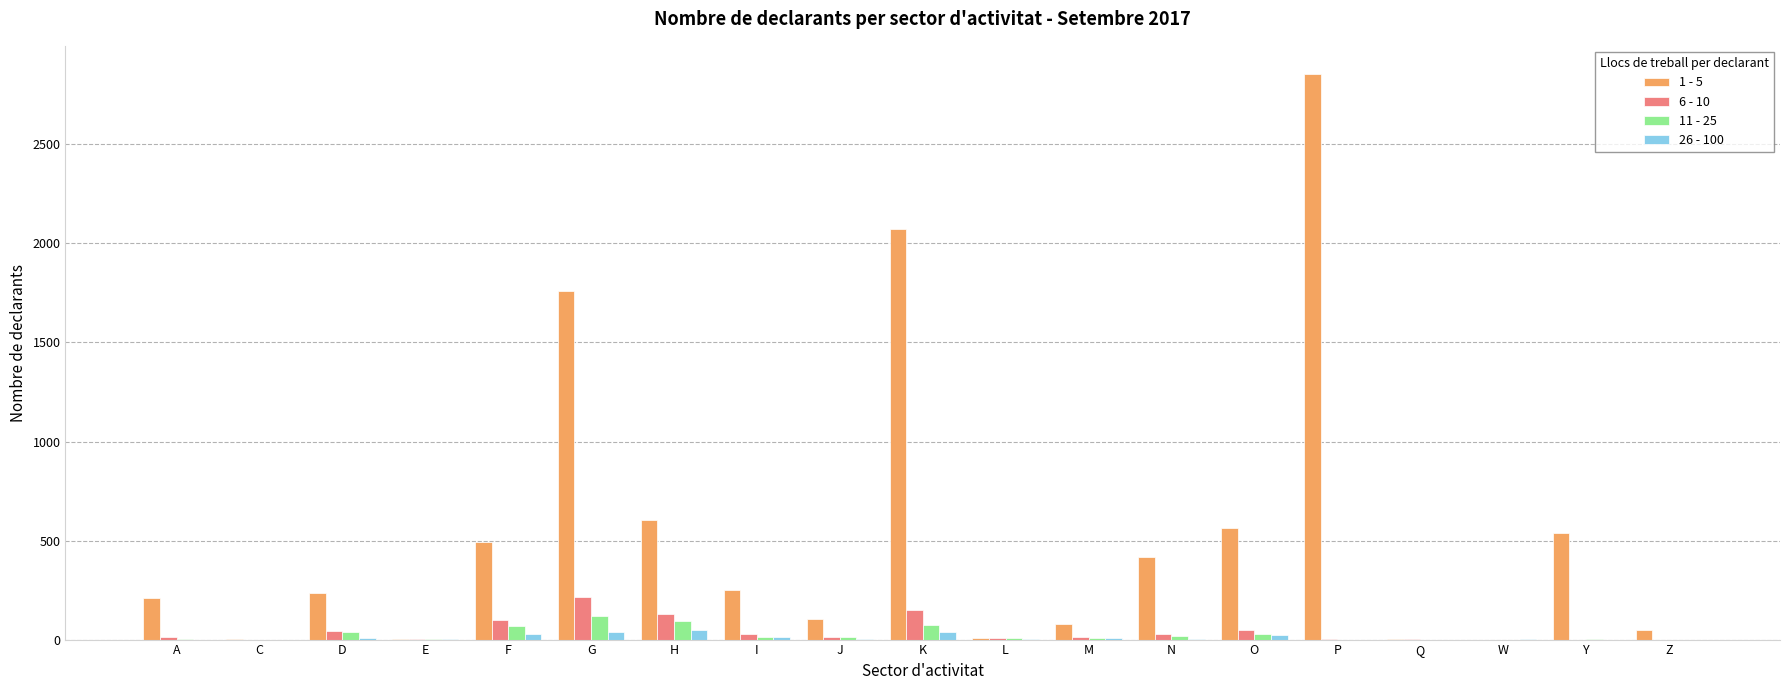

True or false: 11 - 25 has a value of 0 at Q.

True